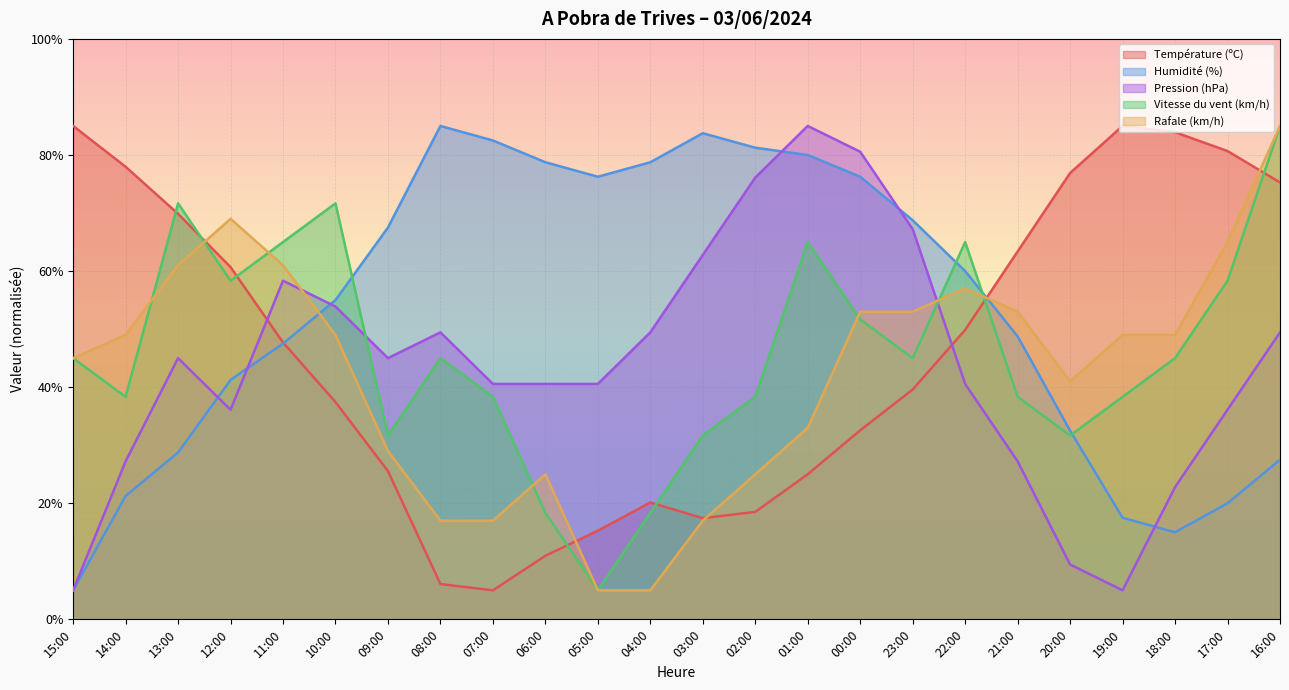

Count the number of categories in the chart.

24